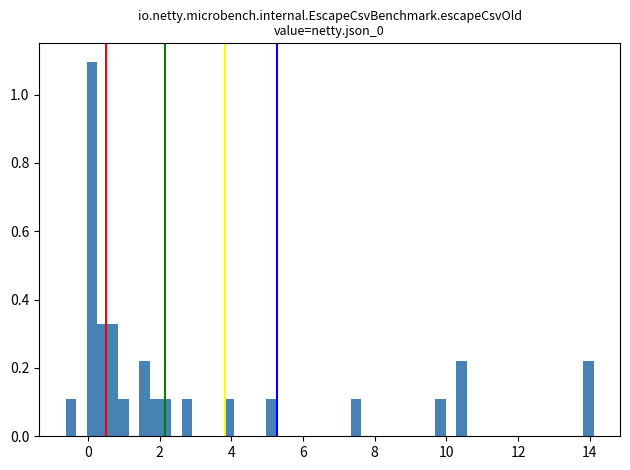

Read against the x-axis, roughly where is the centre of the tallest bar?

0.2